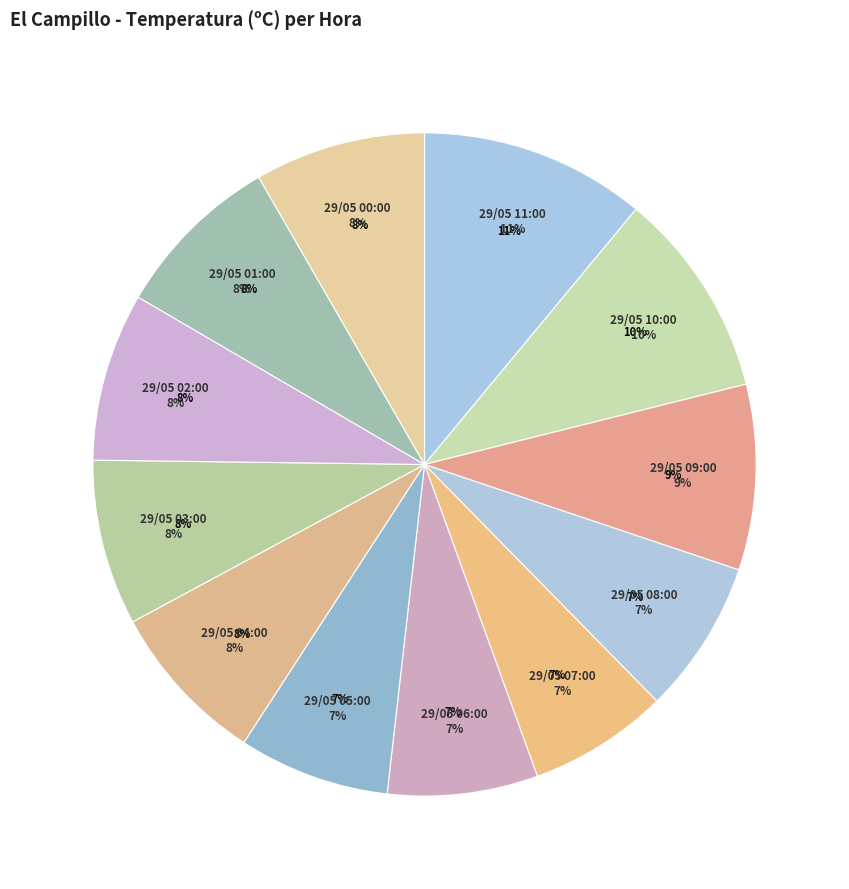

Between 29/05 00:00 and 29/05 08:00, which is larger?

29/05 00:00